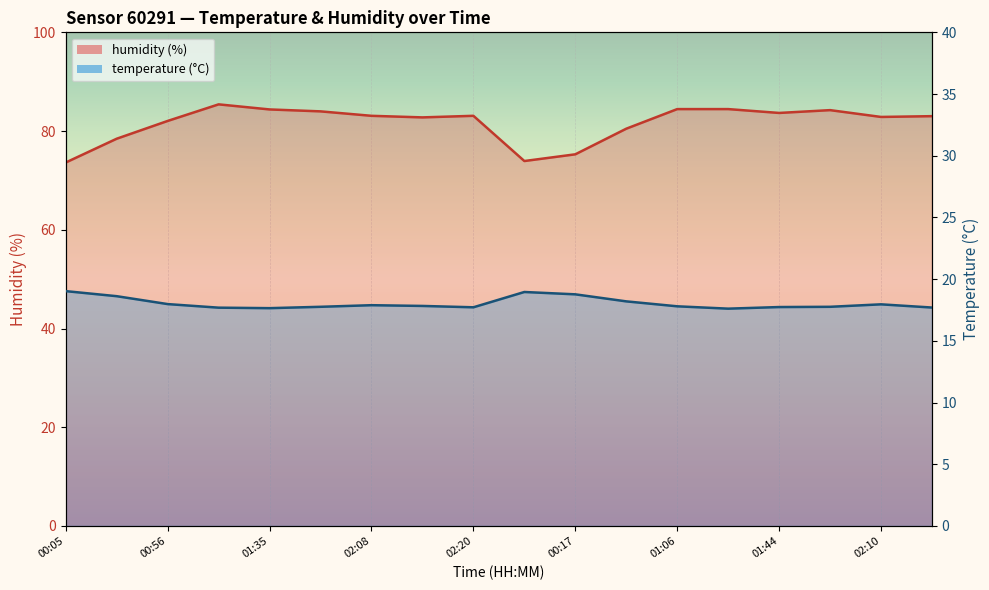

The temperature series shows 18.2 at 00:47. True or false?

True